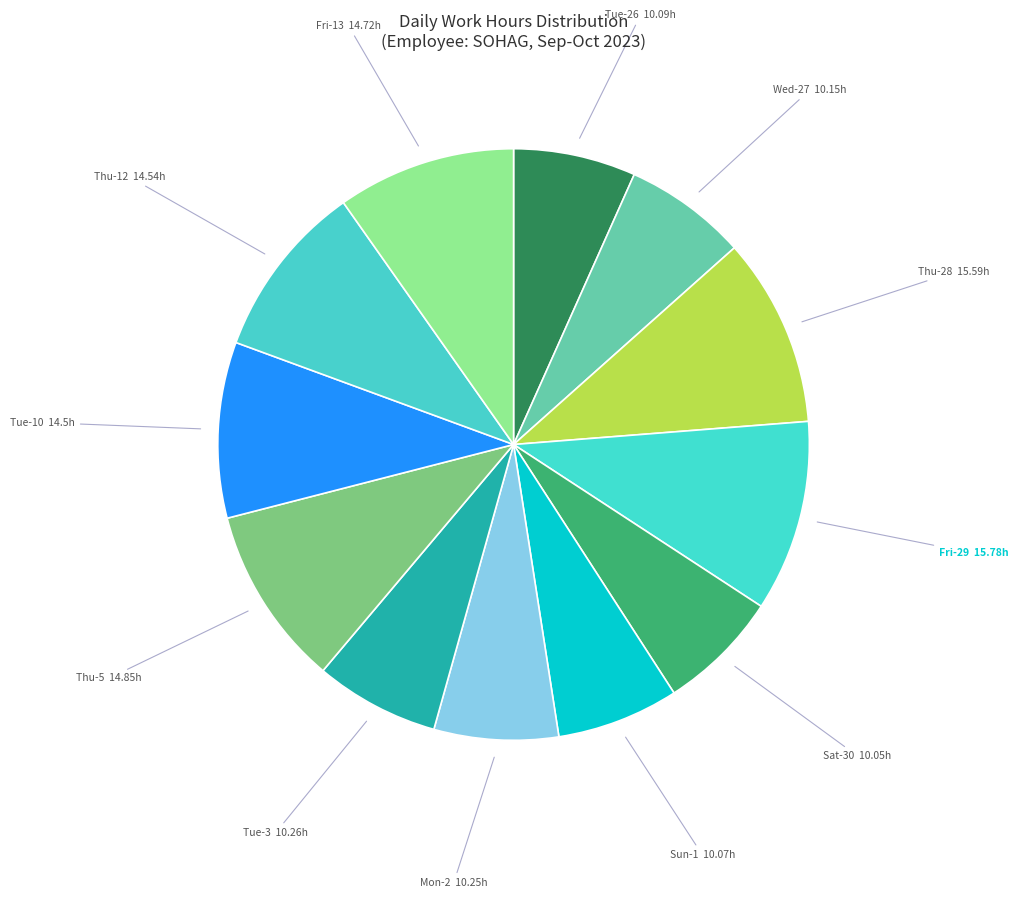

How many slices are in this pie chart?

12